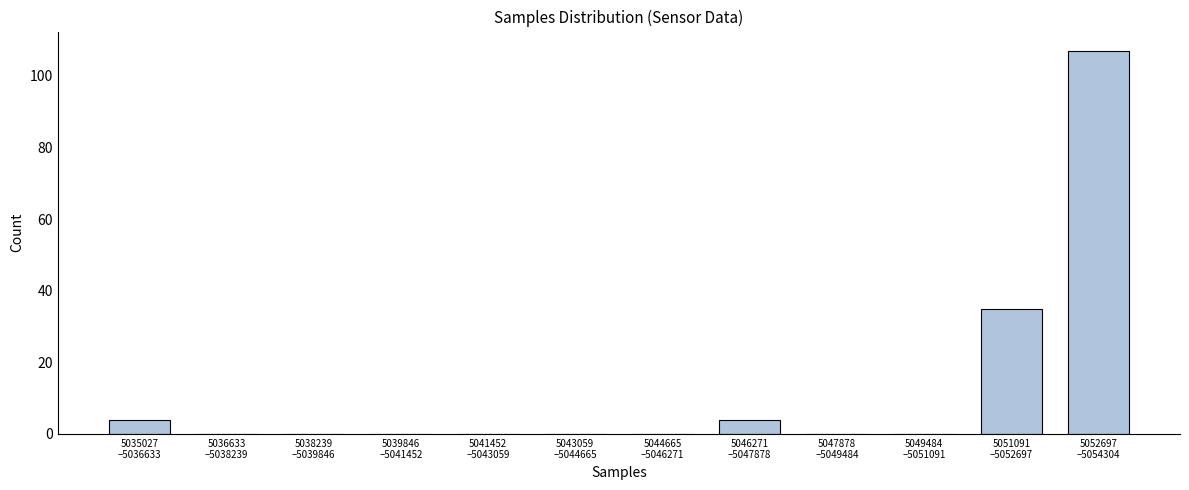

What is the greatest value displayed?

107